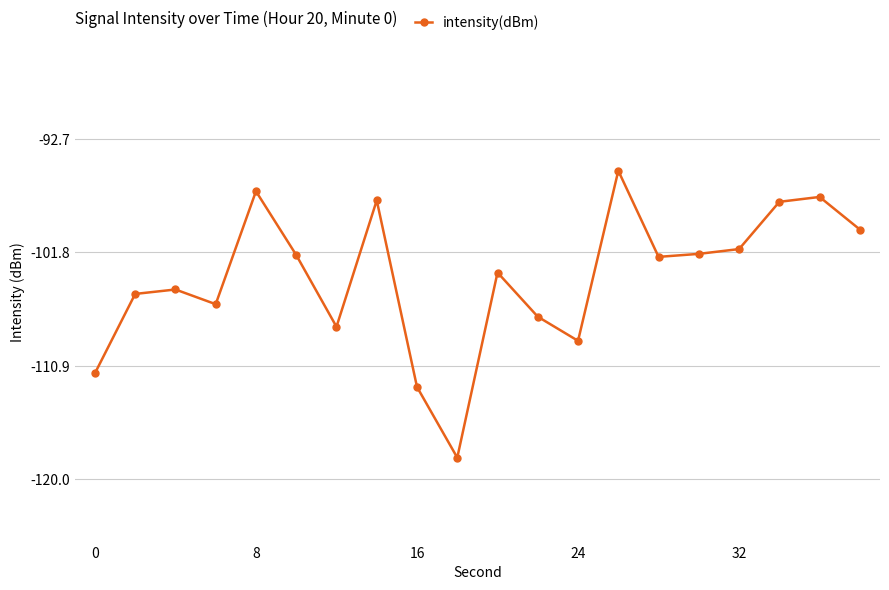

What is the greatest value displayed?

-95.3